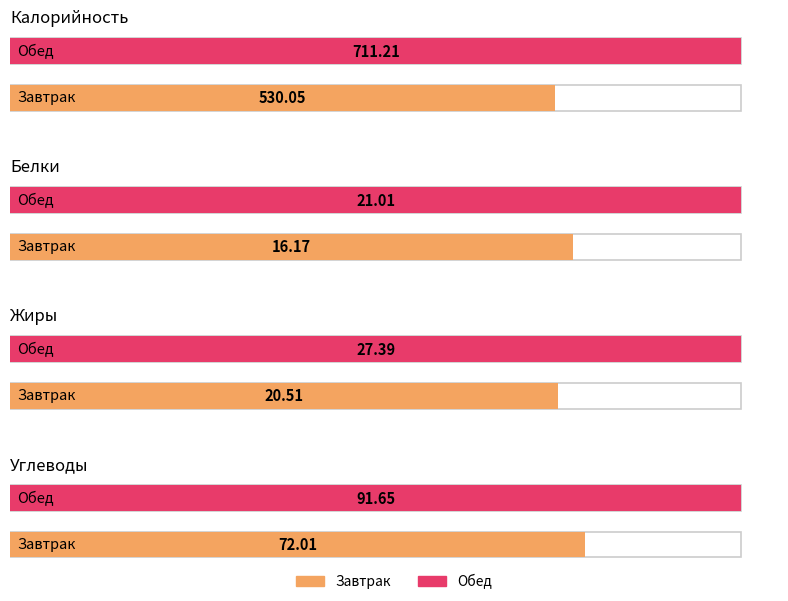

What is the maximum value shown in the chart?

711.2